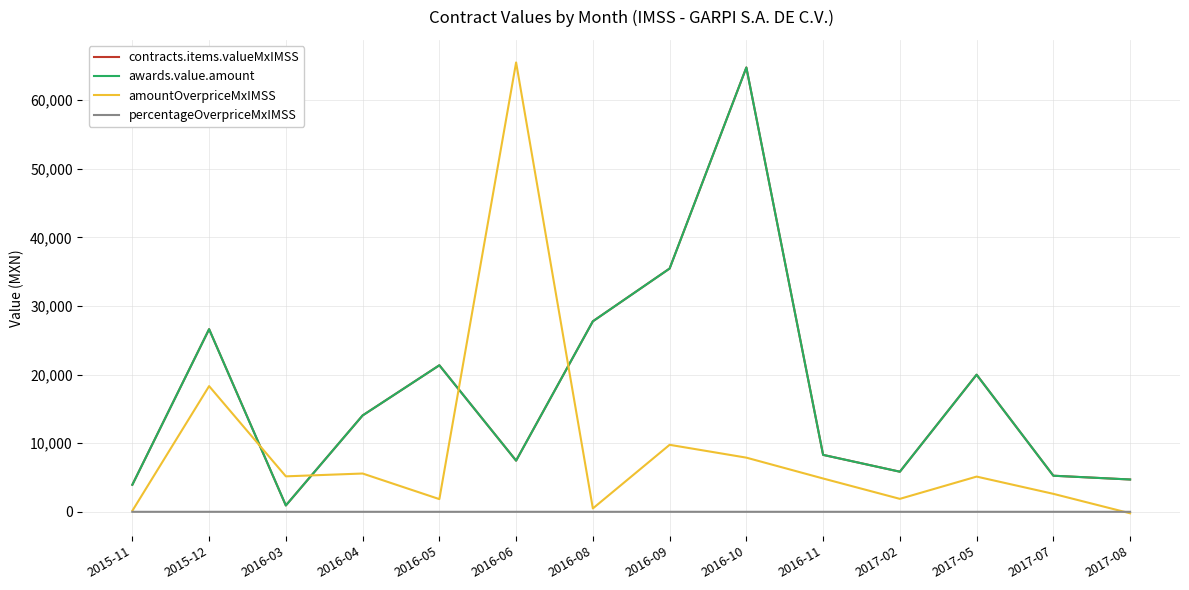

Rank the series by their maximum value, from lowest to highest.

percentageOverpriceMxIMSS, contracts.items.valueMxIMSS, awards.value.amount, amountOverpriceMxIMSS